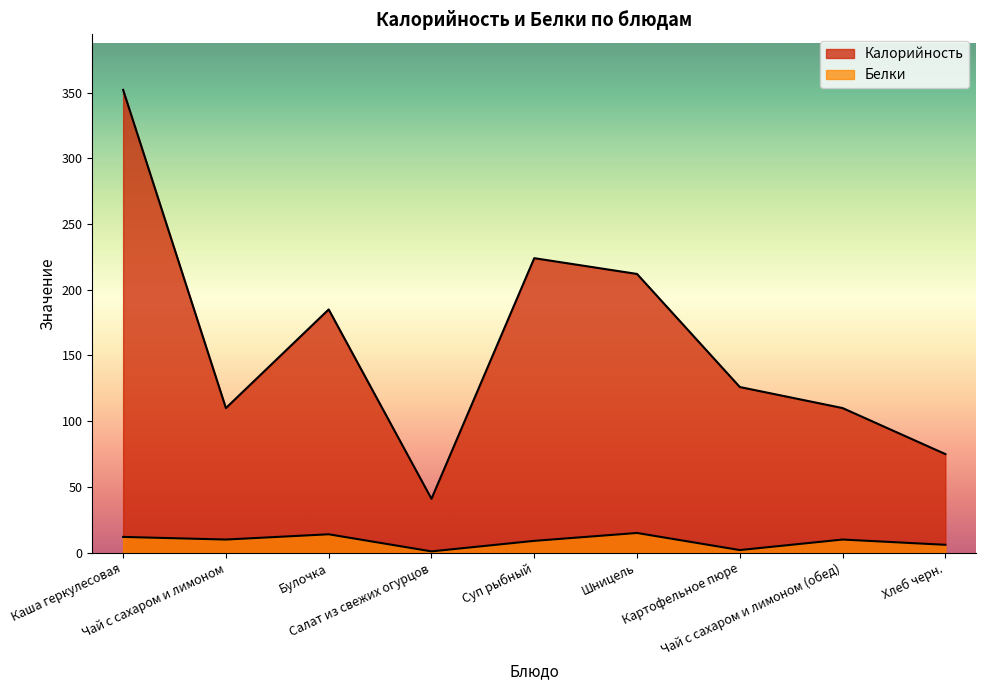

What is the smallest value displayed?

1